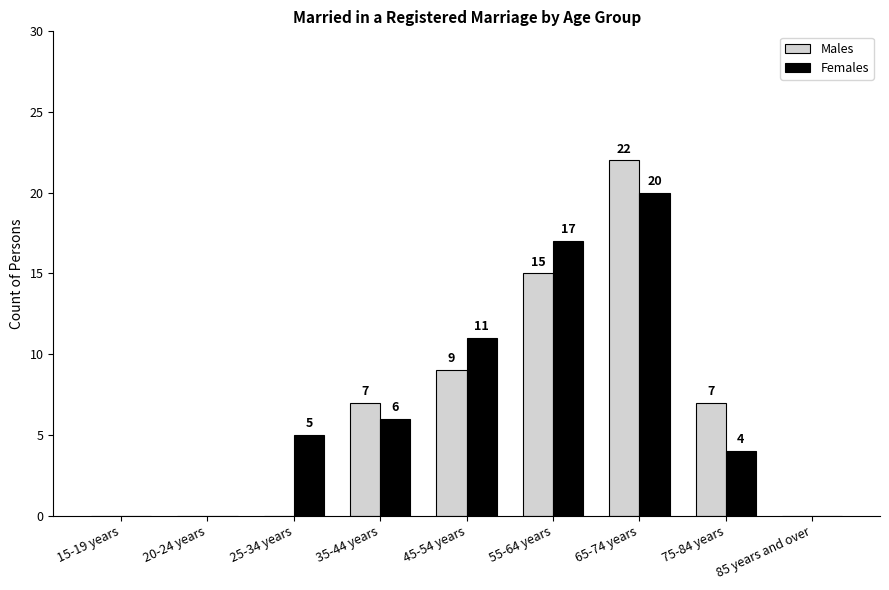

At which category is the sum across all series the highest?

65-74 years